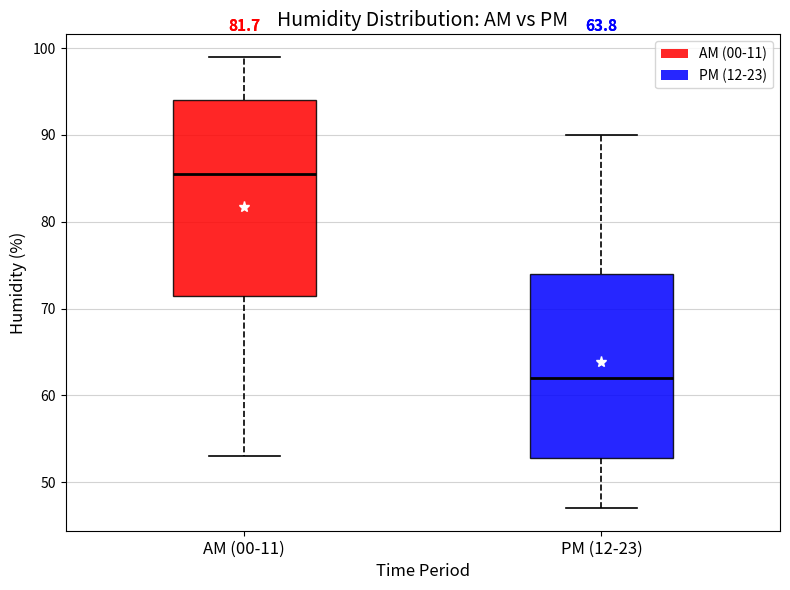

Comparing the boxes themselves (not the whiskers), which one is the tallest?

AM (00-11)